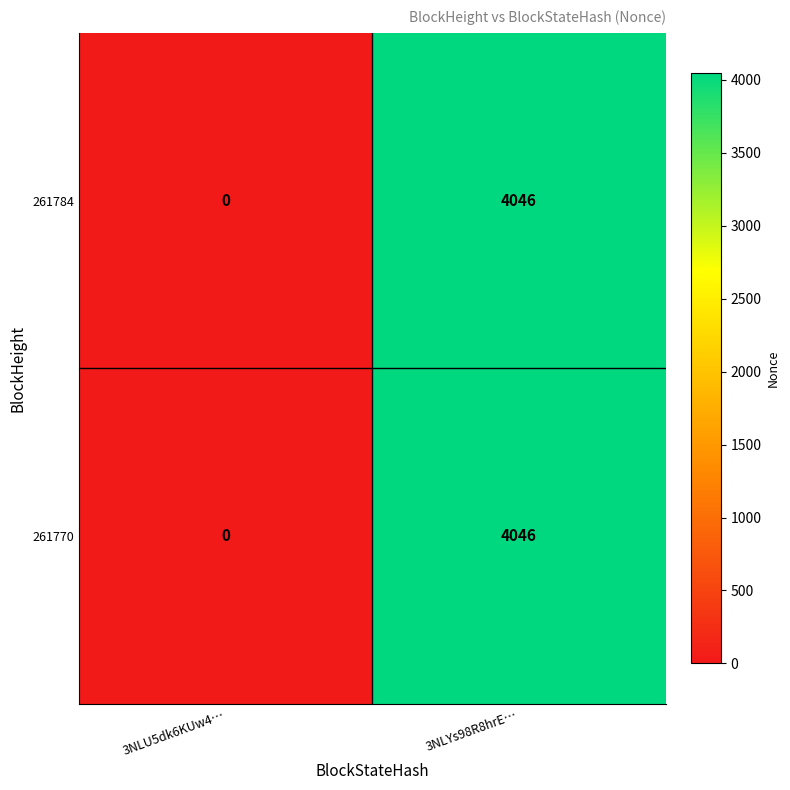

The 261770 series shows 0 at 3NLU5dk6KUw4…. True or false?

True